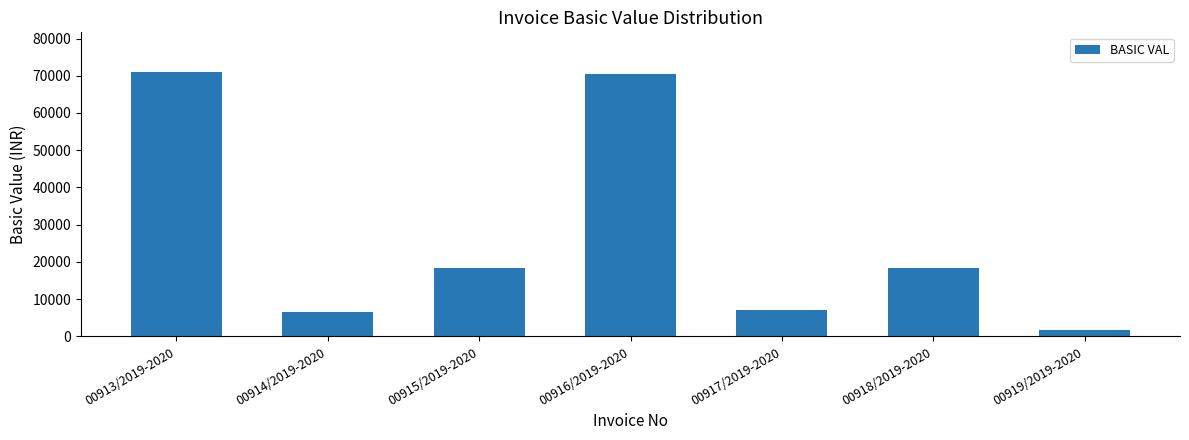

What is the value of the 5th bar from the left?

7100.5